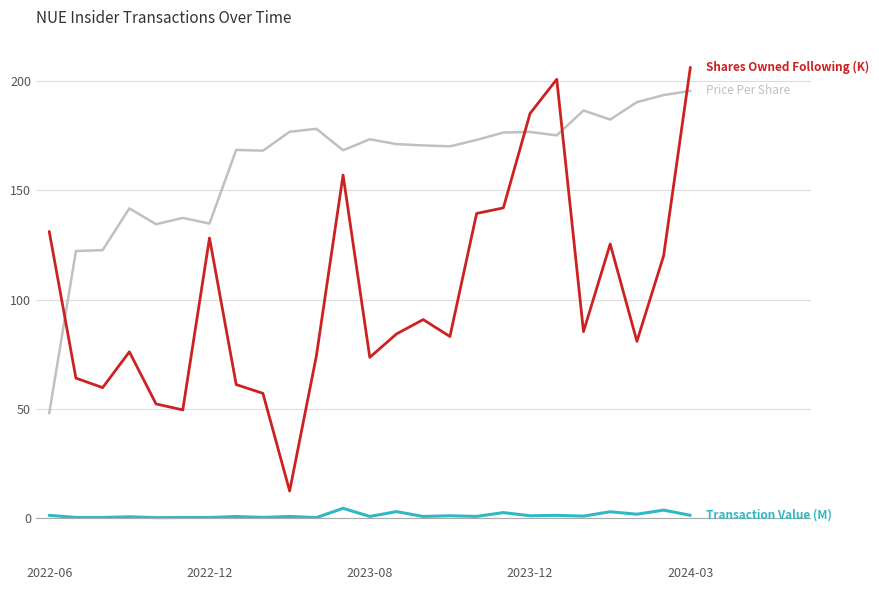

What is the maximum value shown in the chart?

206.1